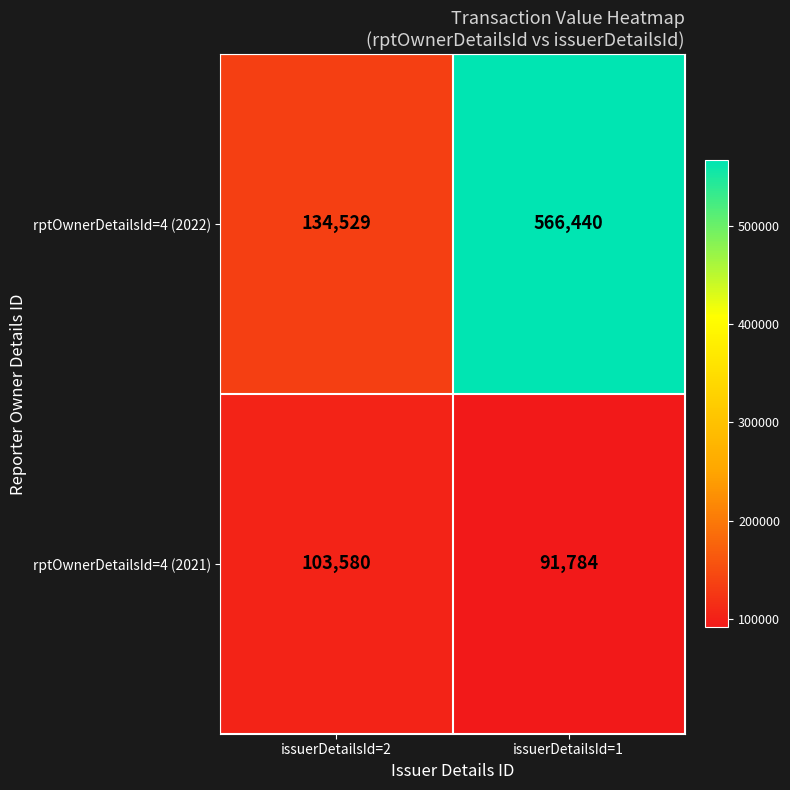

What is the sum of all rptOwnerDetailsId=4 (2021) values?

195364